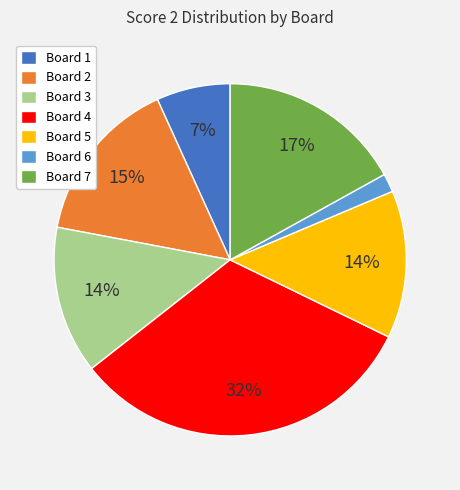

Is there any slice that represents more than half of the pie?

No